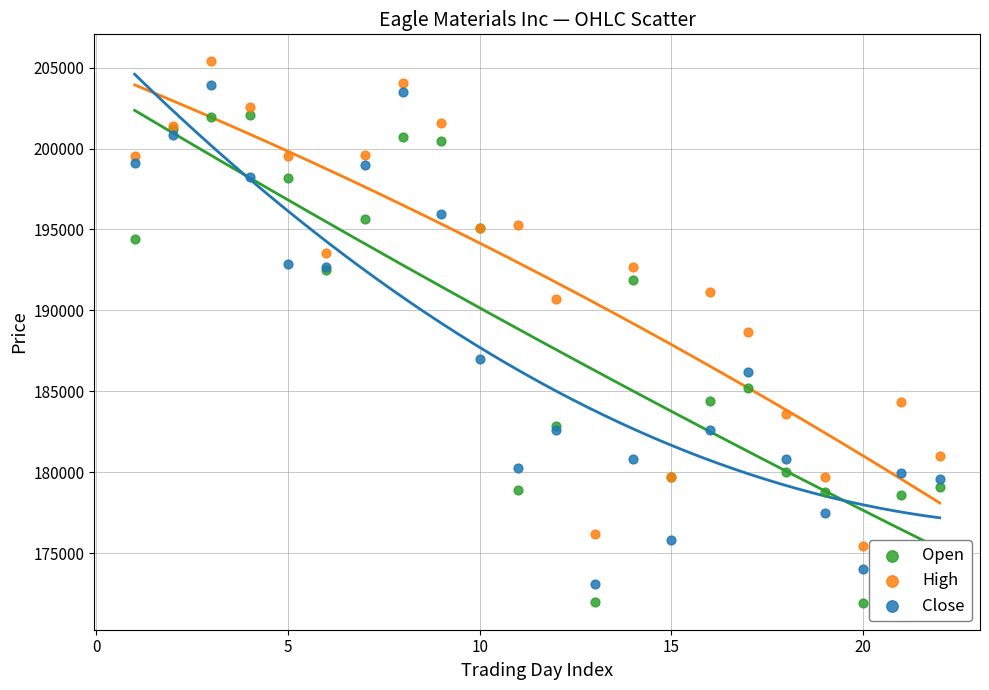

Which series contains the lowest Y value?

Open